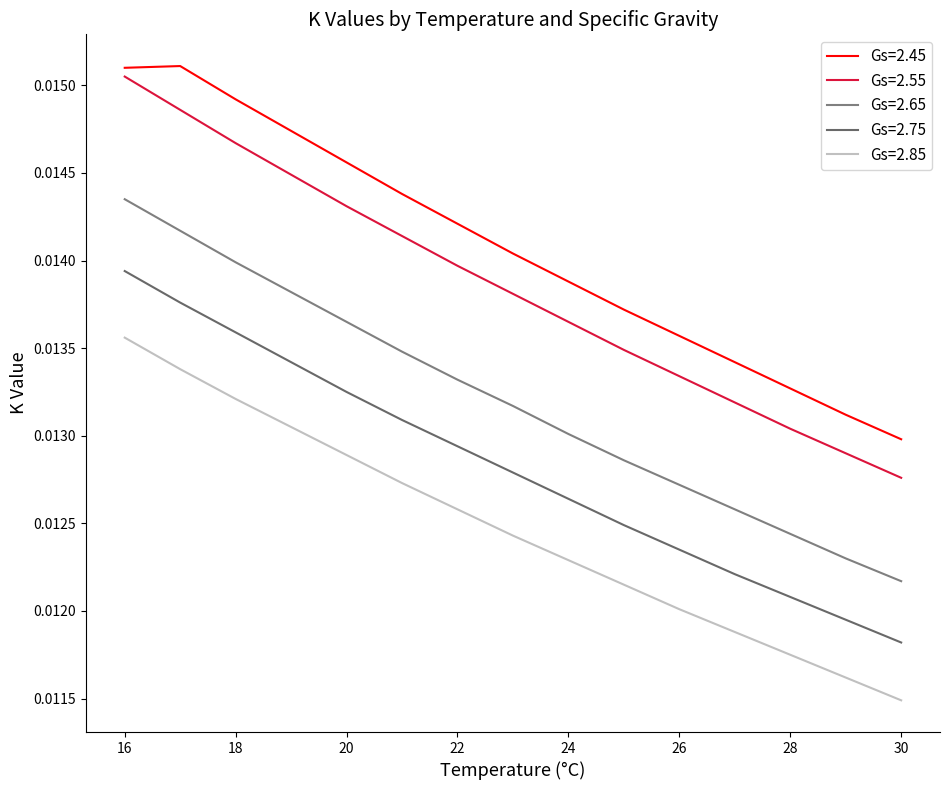

True or false: Gs=2.85 and Gs=2.75 cross at least once.

False